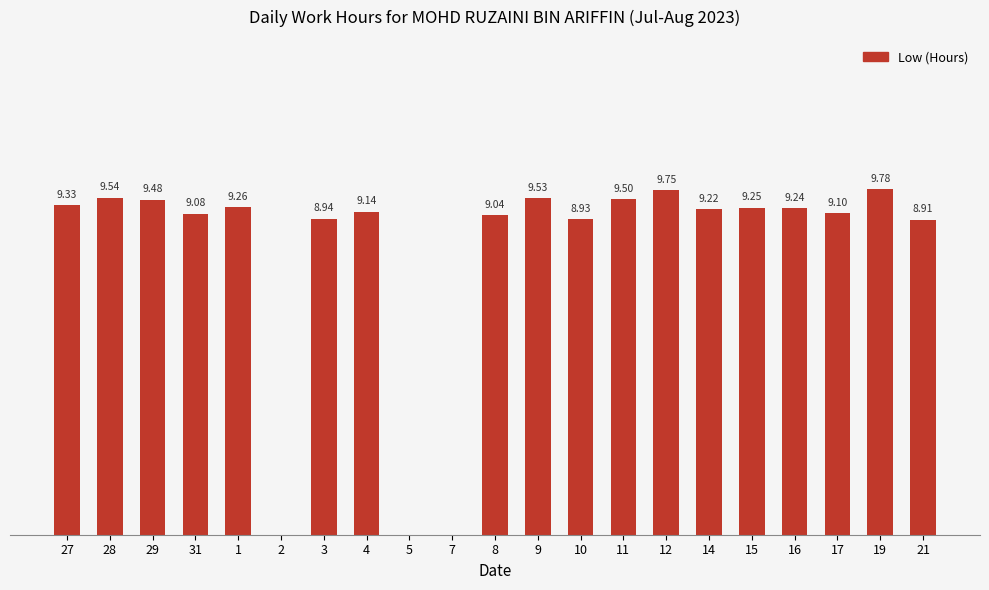

The value at 11 is 9.5. True or false?

True